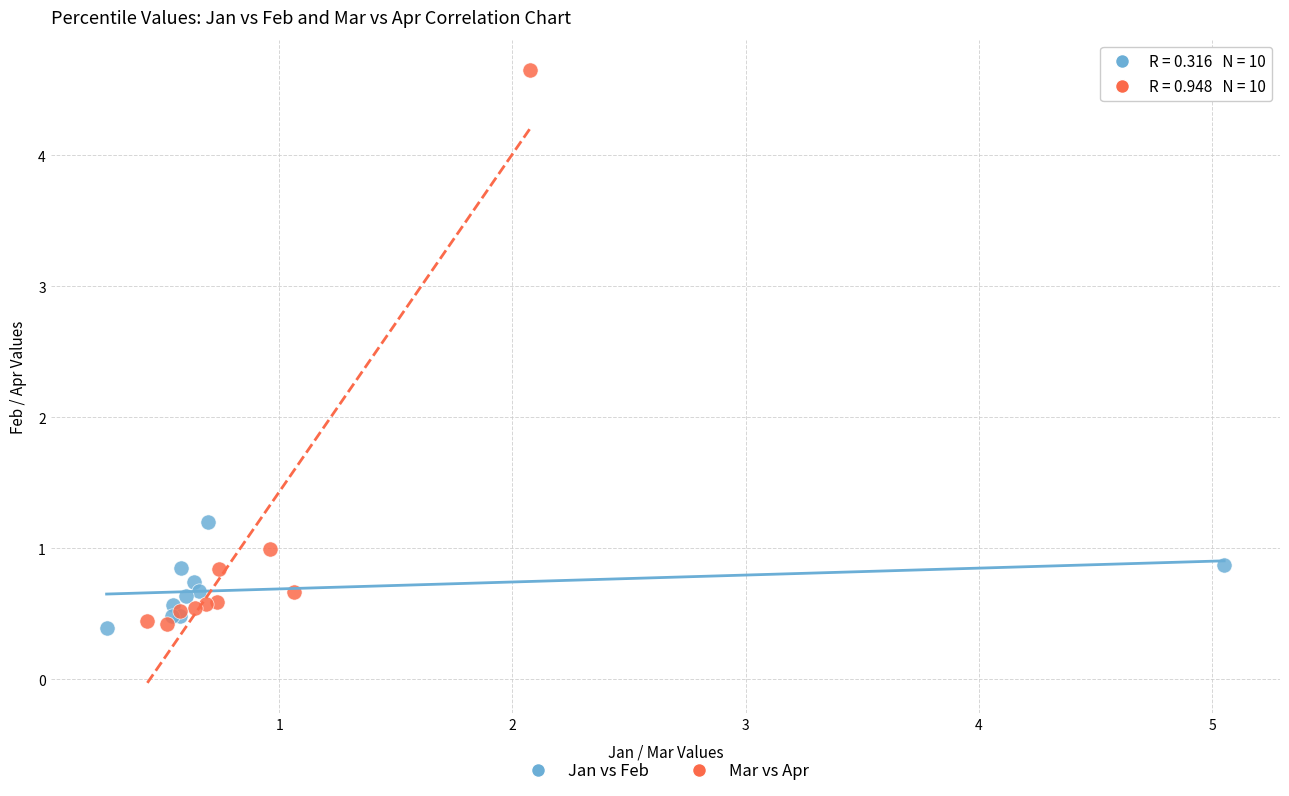

Which series contains the highest Y value?

Mar vs Apr